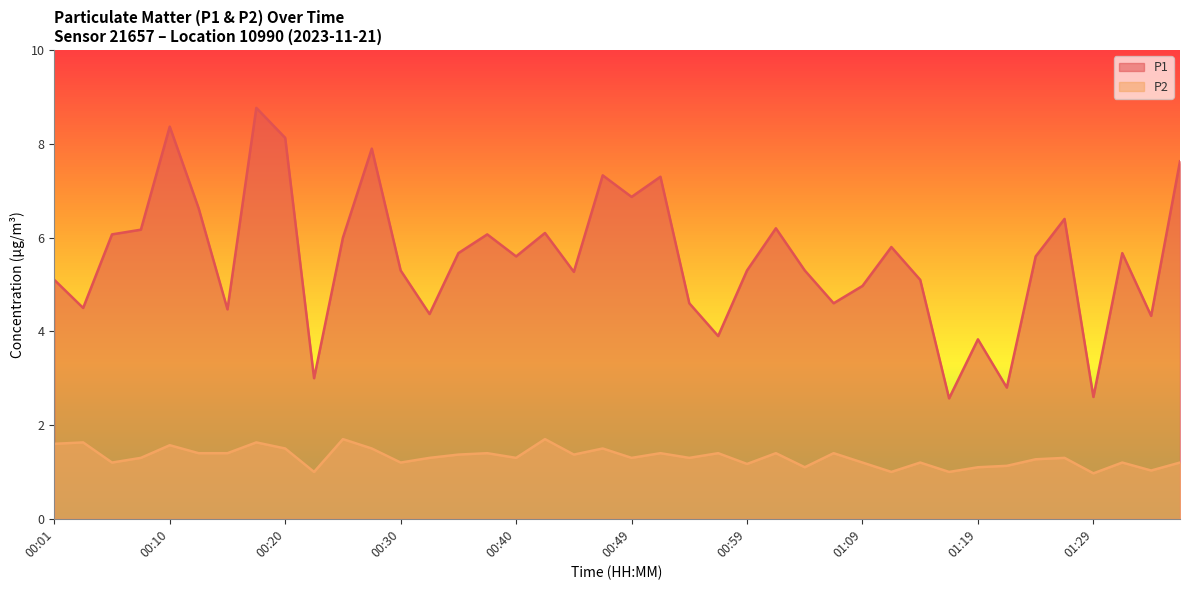

List the labels in order of P1 value, largest first.

00:18, 00:10, 00:20, 00:27, 01:36, 00:47, 00:52, 00:49, 00:13, 01:26, 01:02, 00:08, 00:42, 00:05, 00:37, 00:25, 01:11, 00:35, 01:31, 00:40, 01:24, 00:30, 00:59, 01:04, 00:45, 00:01, 01:14, 01:09, 00:54, 01:07, 00:03, 00:15, 00:32, 01:33, 00:57, 01:19, 00:23, 01:21, 01:29, 01:16